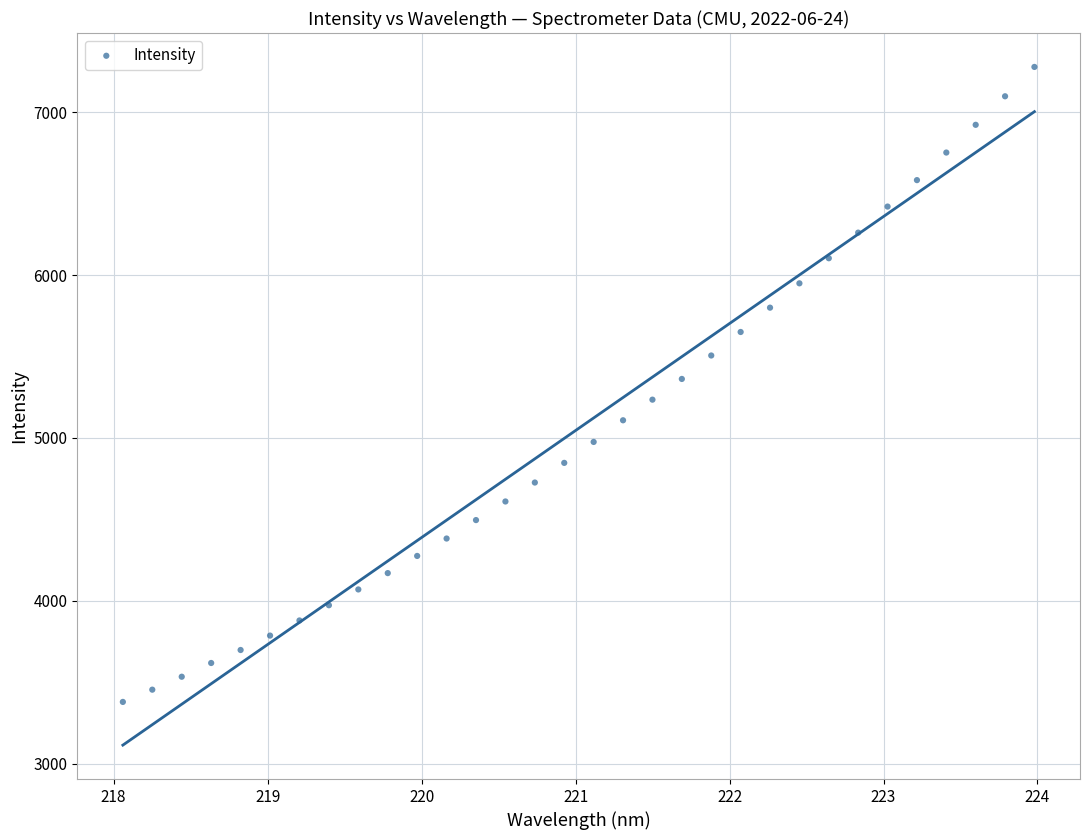

What is the range of X values (max minus min)?

5.9